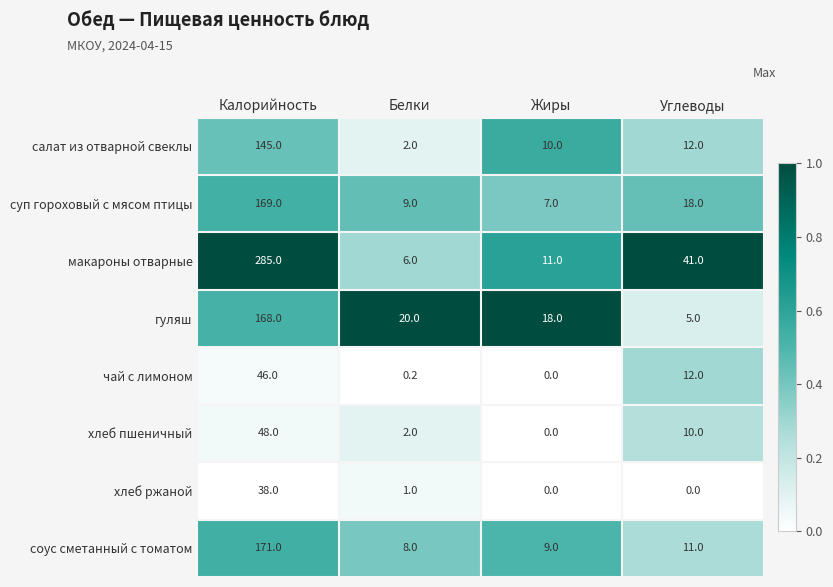

How many distinct data groups are displayed?

8